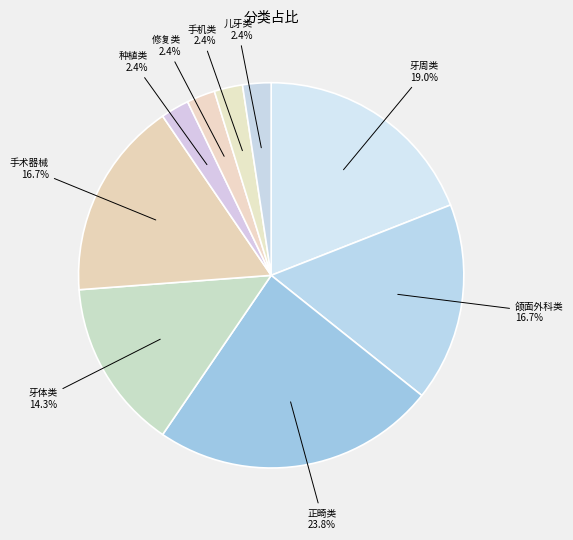

Which category has the smallest portion of the pie?

种植类